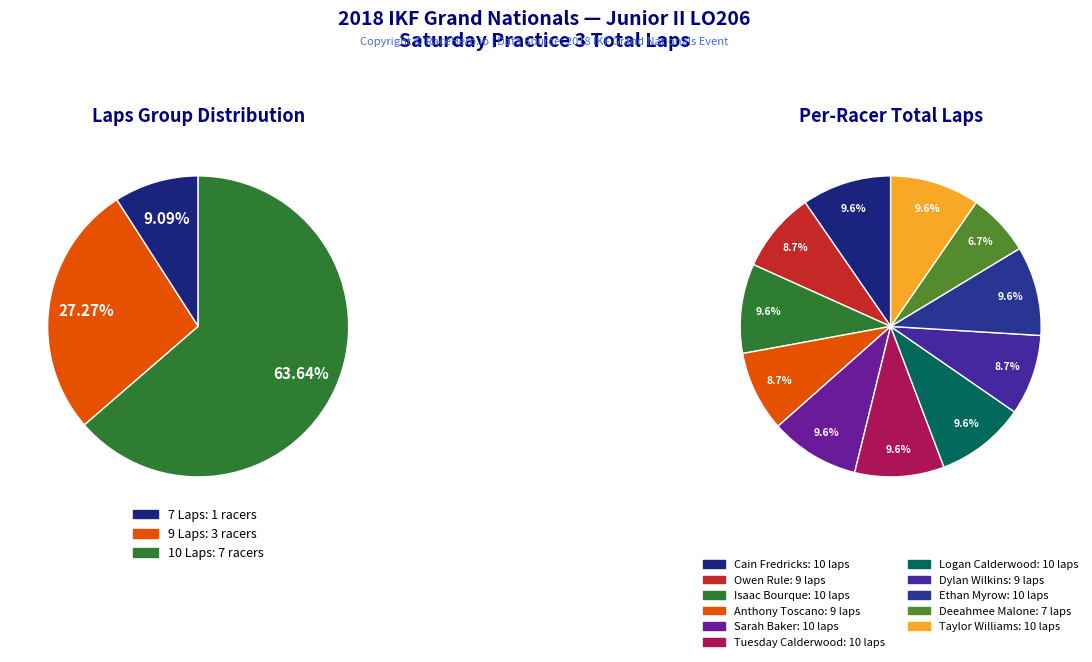

Is the sum of Anthony Toscano and Owen Rule greater than half?

No